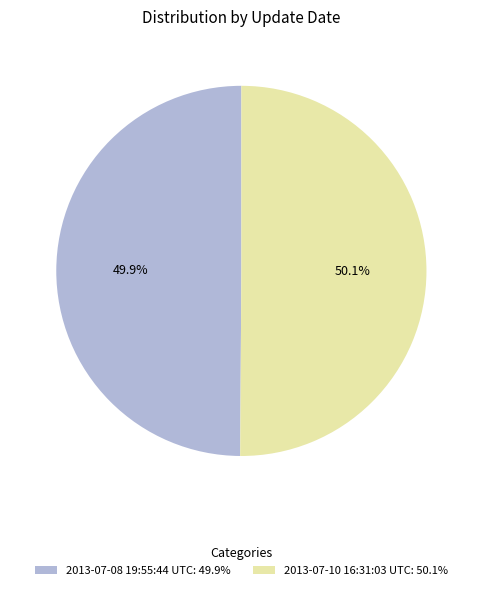

How many slices are in this pie chart?

2